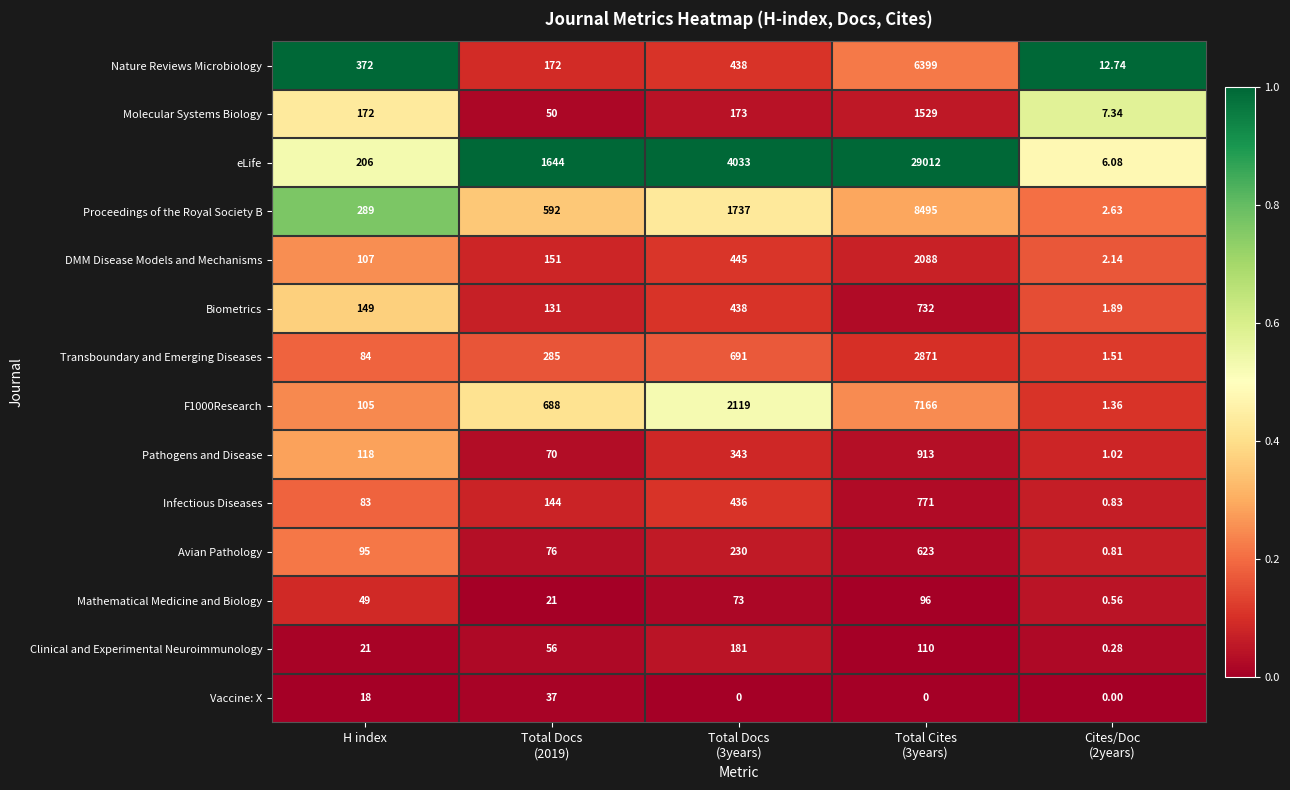

Which category has the highest value across all series?

Total Cites
(3years)